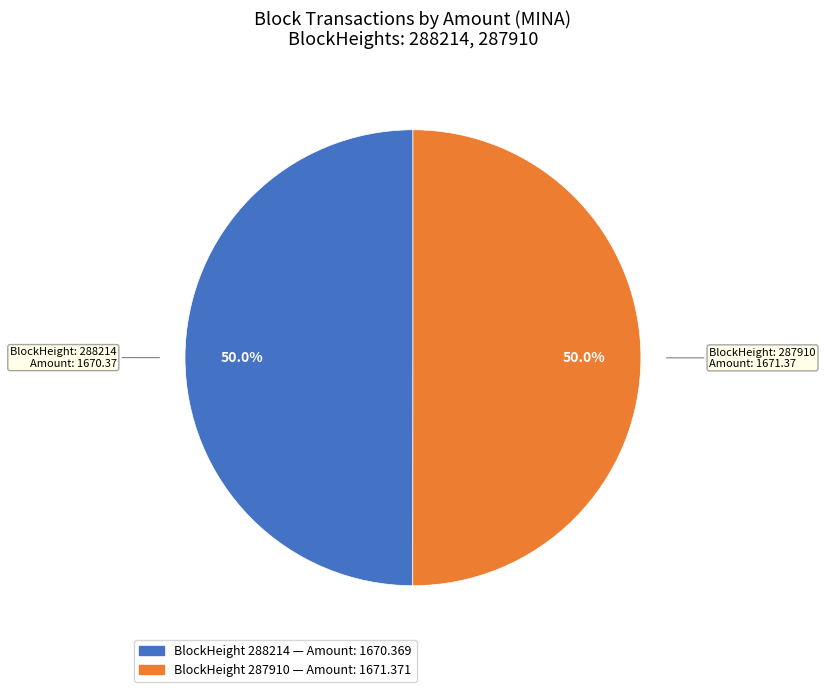

Count the number of slices in the pie.

2